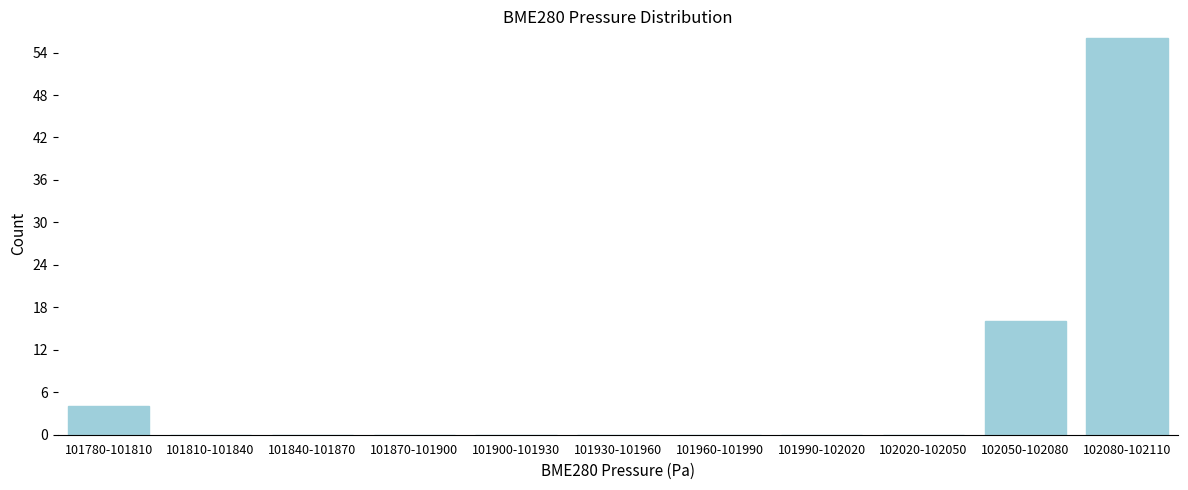

Reading right to left, list all the values displayed in this chart.

102080-102110=56	102050-102080=16	102020-102050=0	101990-102020=0	101960-101990=0	101930-101960=0	101900-101930=0	101870-101900=0	101840-101870=0	101810-101840=0	101780-101810=4